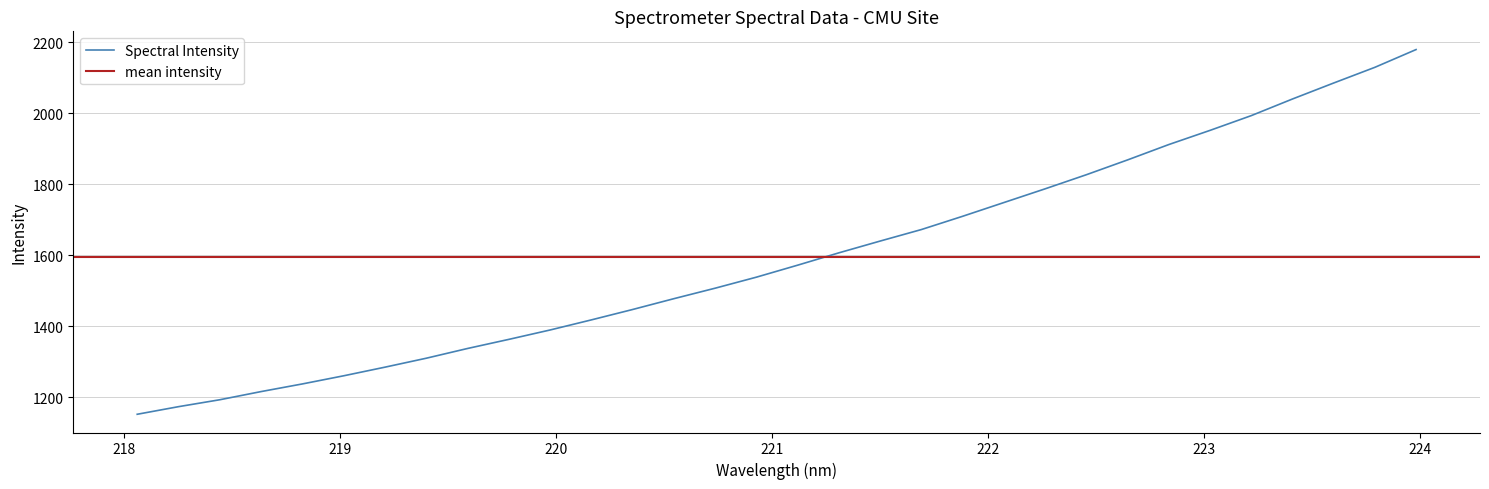

What is the label of the 21st point from the left?

221.8812